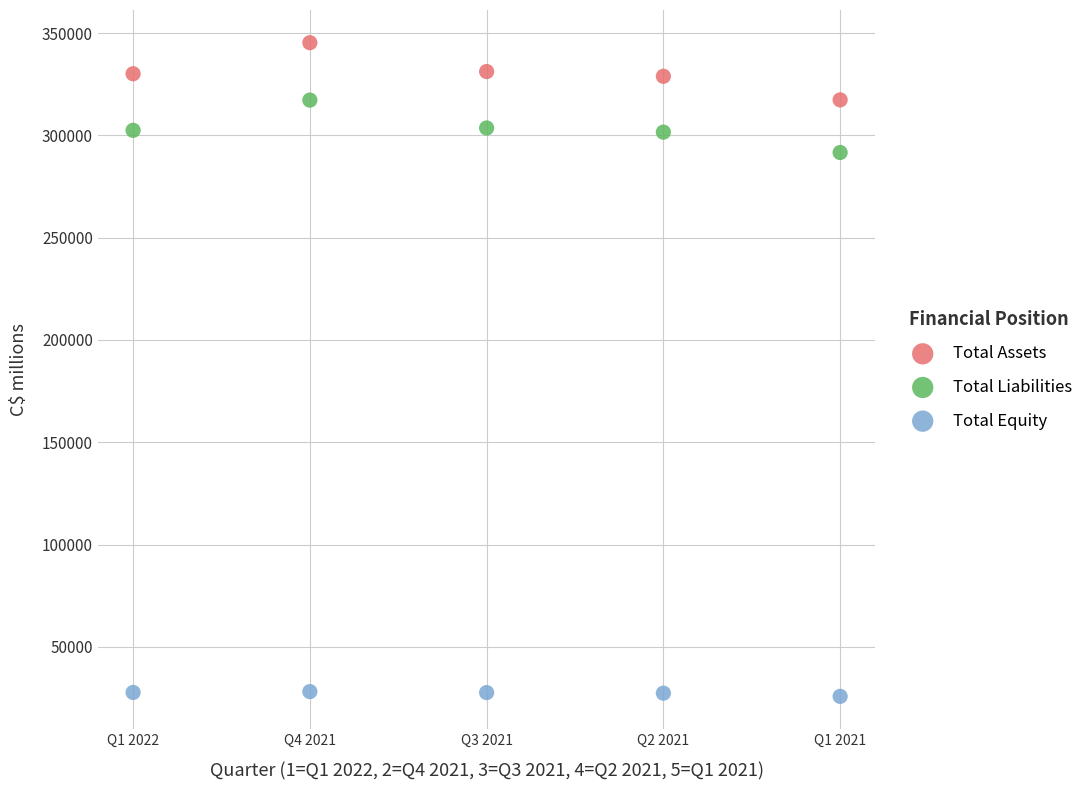

Which series contains the lowest Y value?

Total Equity